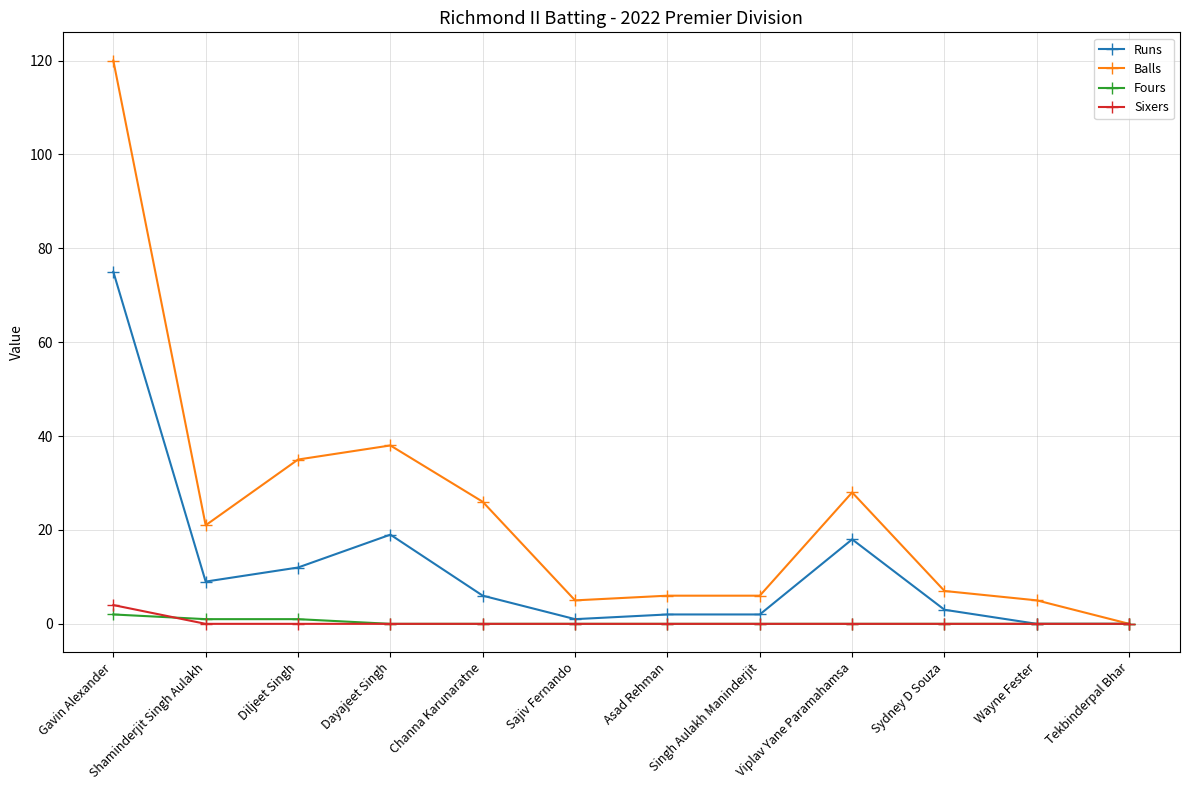

Reading left to right, extract all data points from this chart.

Runs: 75	9	12	19	6	1	2	2	18	3	0	0
Balls: 120	21	35	38	26	5	6	6	28	7	5	0
Fours: 2	1	1	0	0	0	0	0	0	0	0	0
Sixers: 4	0	0	0	0	0	0	0	0	0	0	0